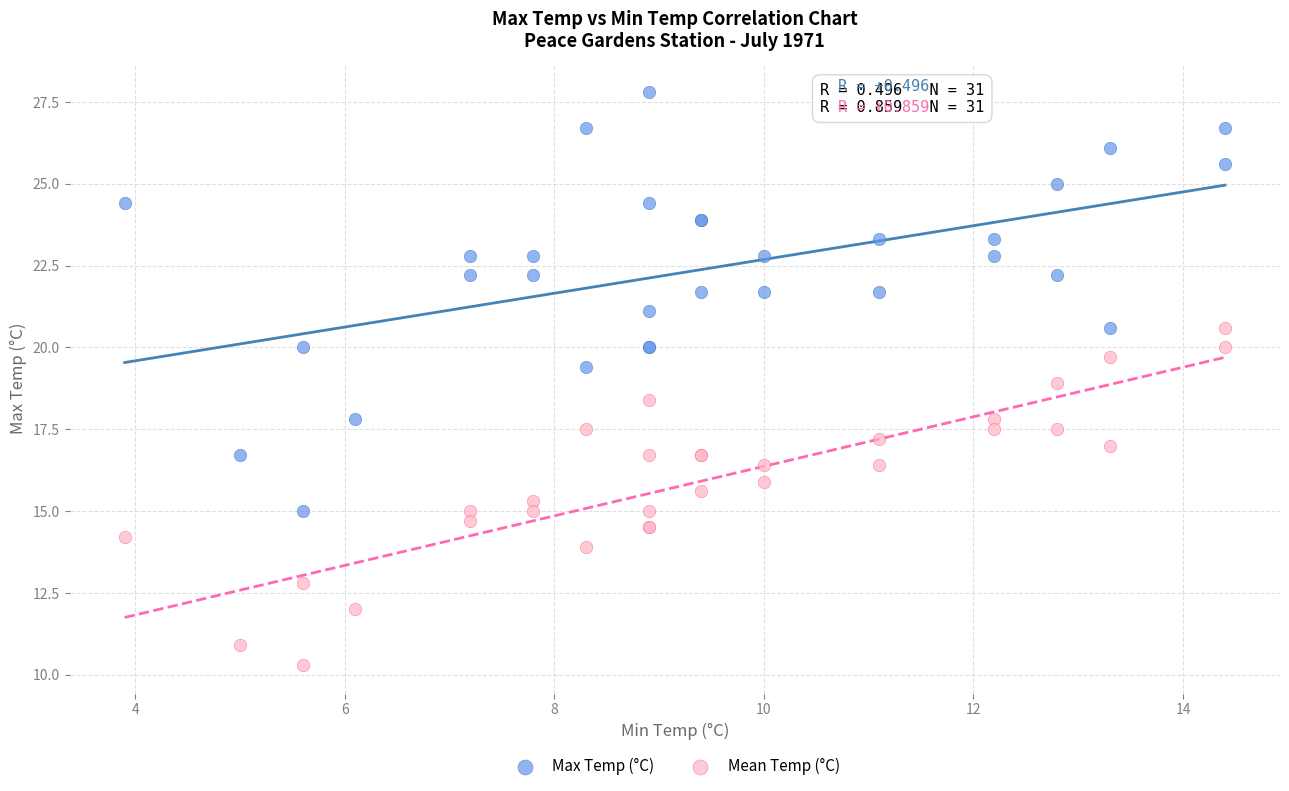

What is the X range (max minus min) for the scatter plot?

10.5